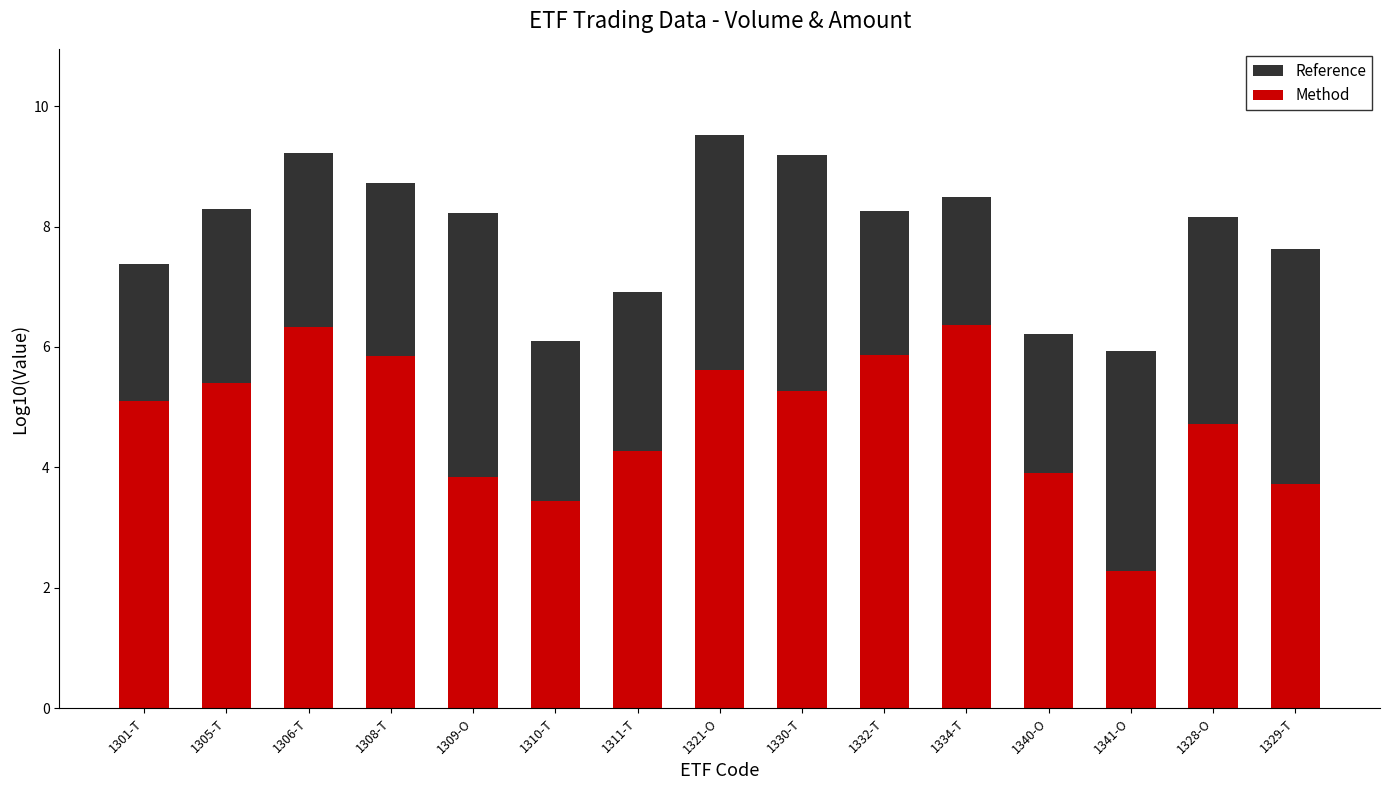

What is the average value of the Reference series?

7.9